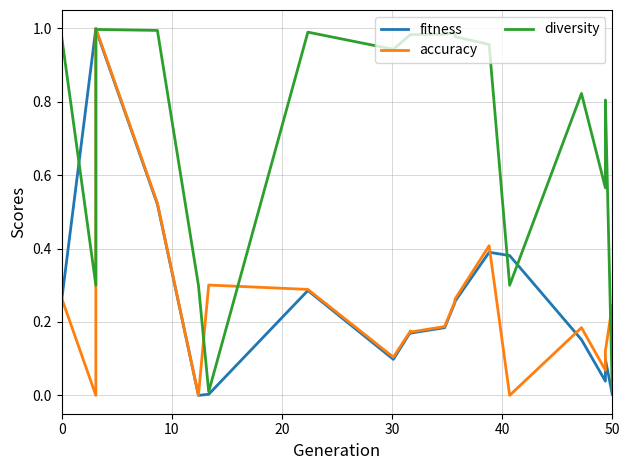

After their last crossing, which series has the higher values: fitness or diversity?

diversity